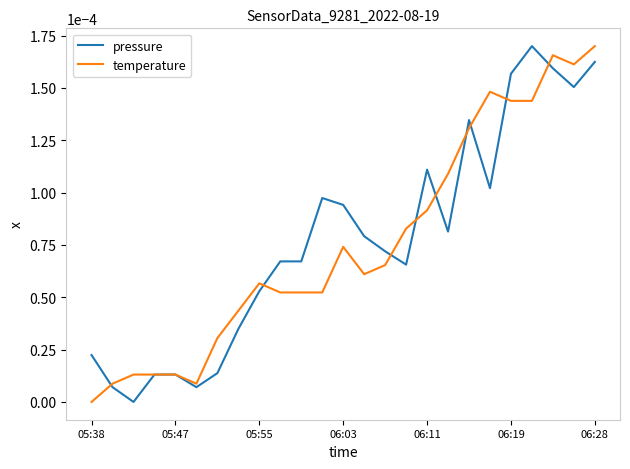

How many lines are shown in the chart?

2